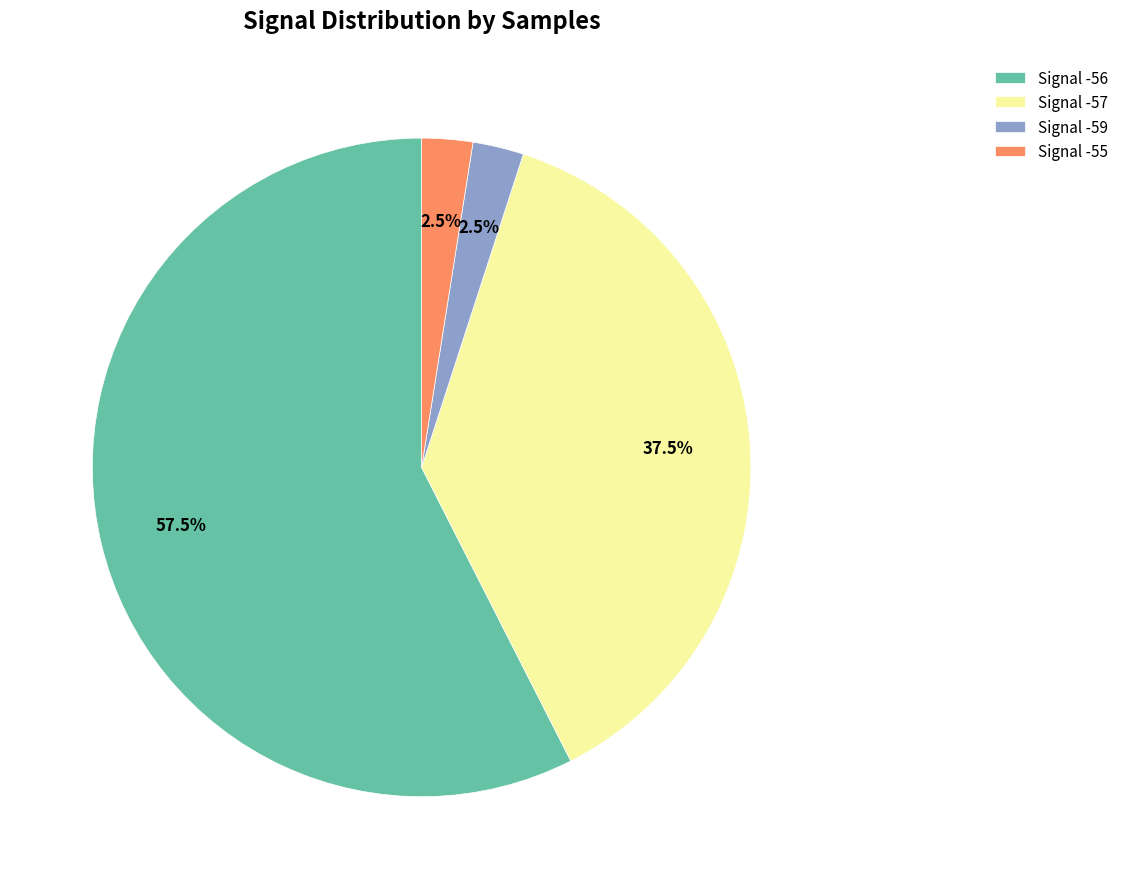

Does any single category account for the majority?

Yes